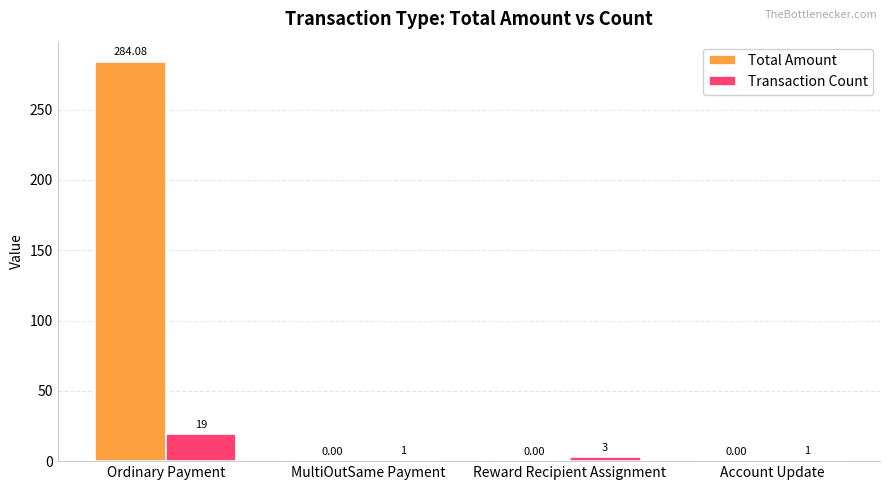

How many categories are shown in the chart?

4